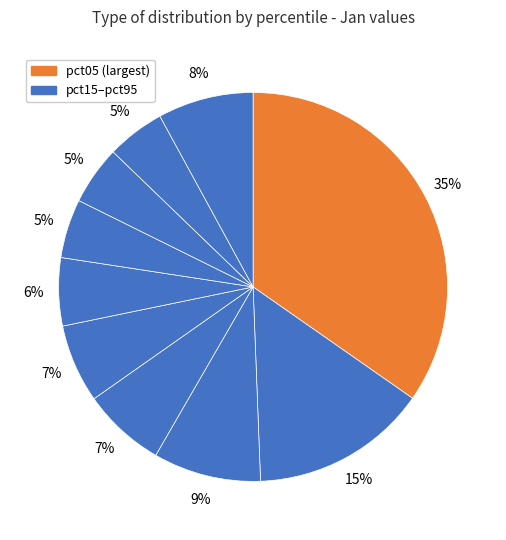

How many segments does this pie chart have?

10